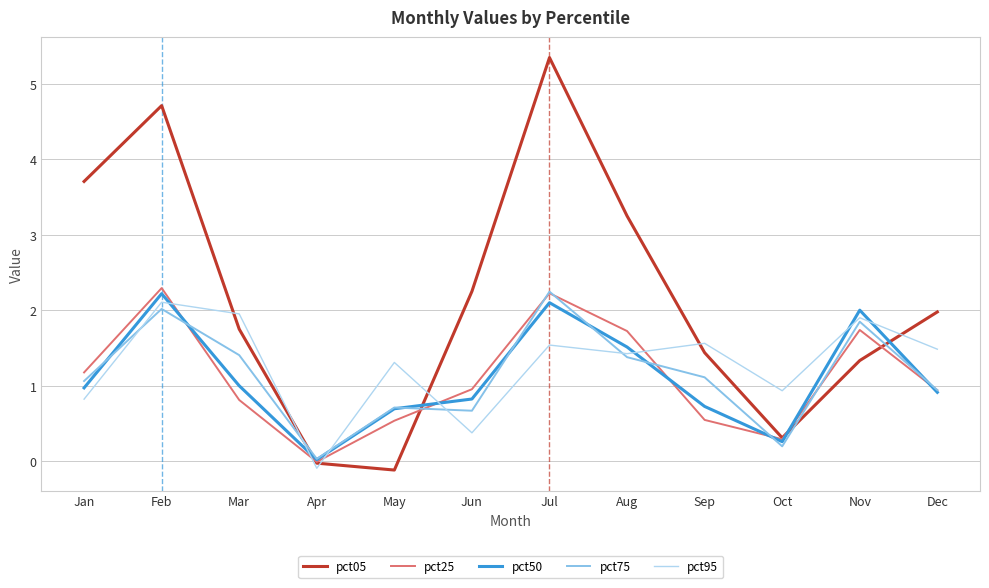

What is the maximum value for pct05?

5.3